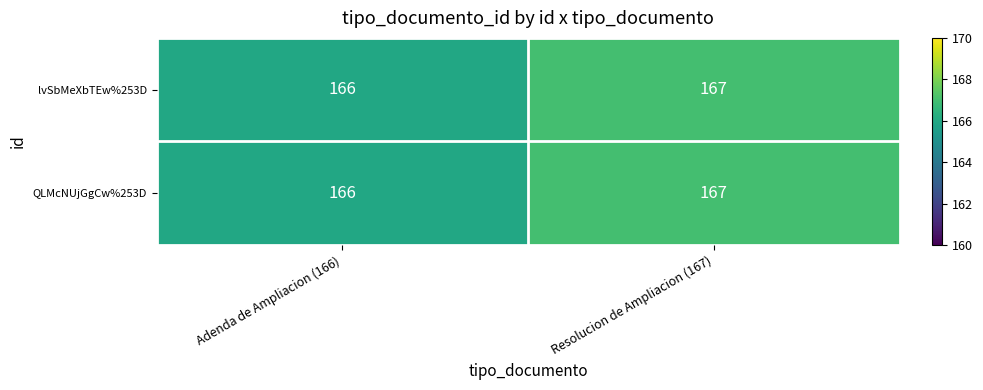

Count the number of categories in the chart.

2